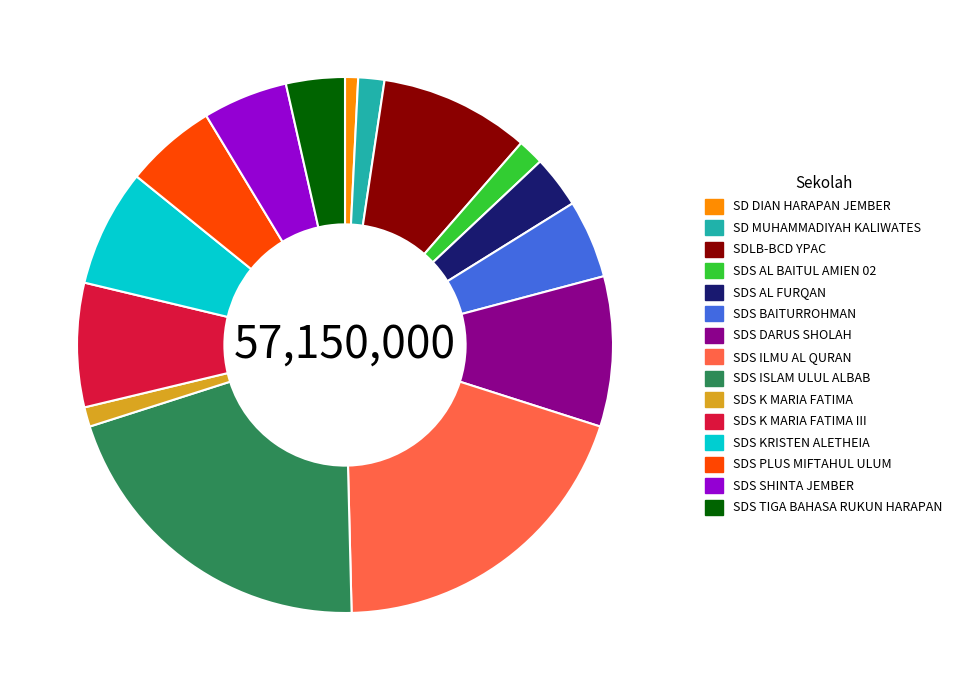

Is it true that SD DIAN HARAPAN JEMBER is 11% of the pie?

False